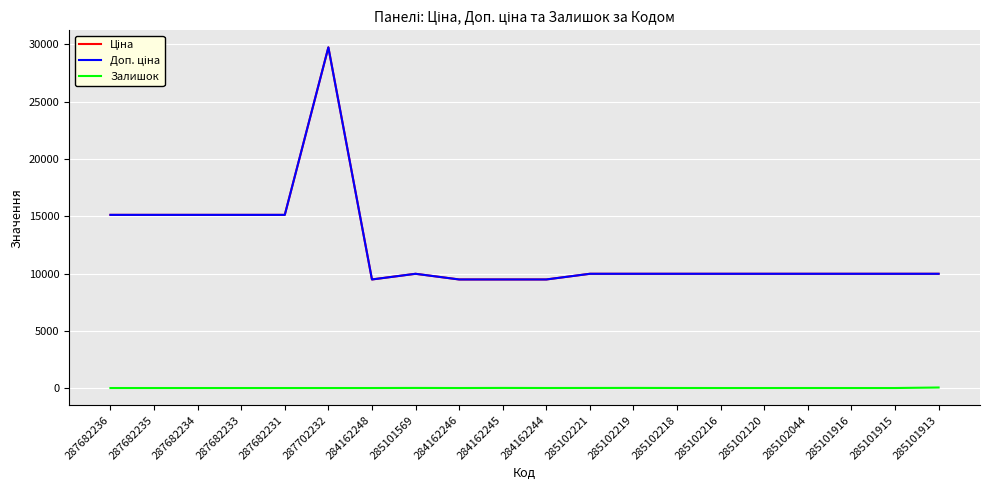

At which category does the chart reach its minimum across all series?

287682236